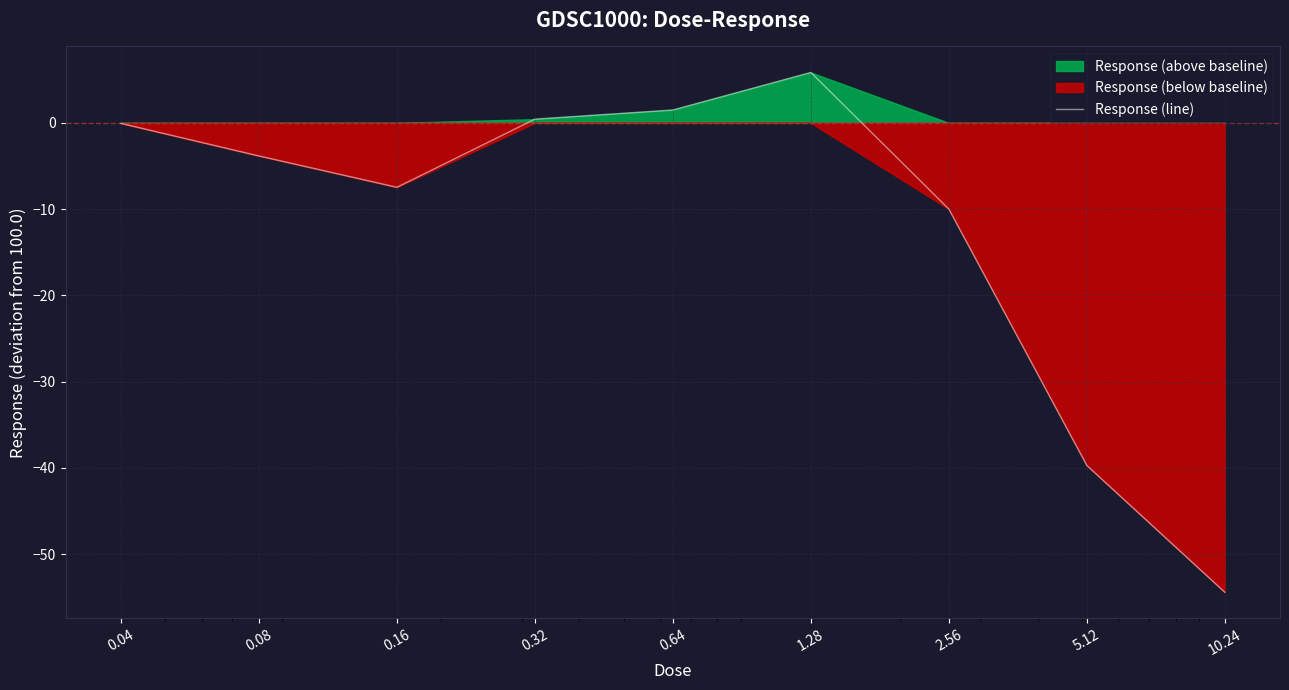

How many interior local valleys (lower than both neighbors) does the data have?

1